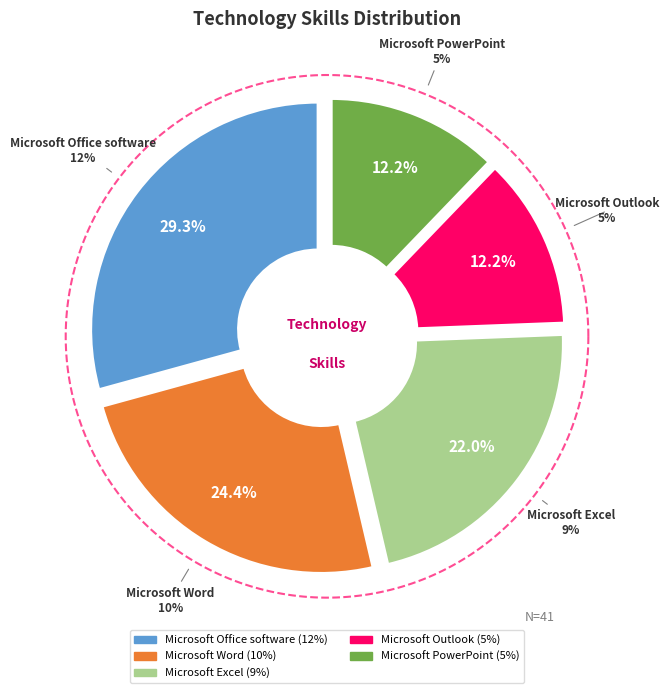

What is the ratio of the value at Microsoft Word to the value at Microsoft Excel?

1.1